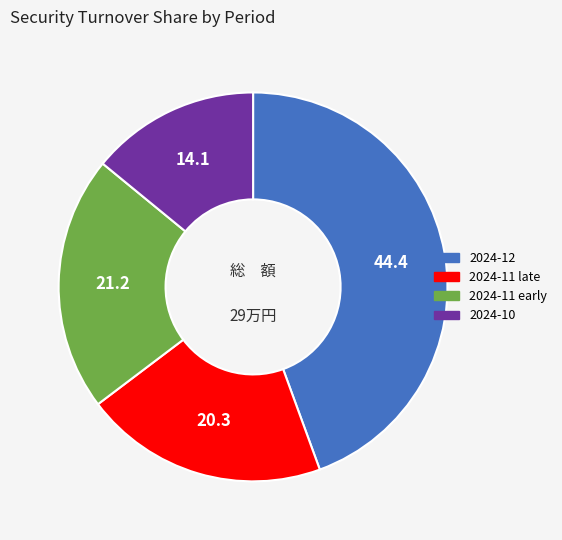

Does any single category account for the majority?

No